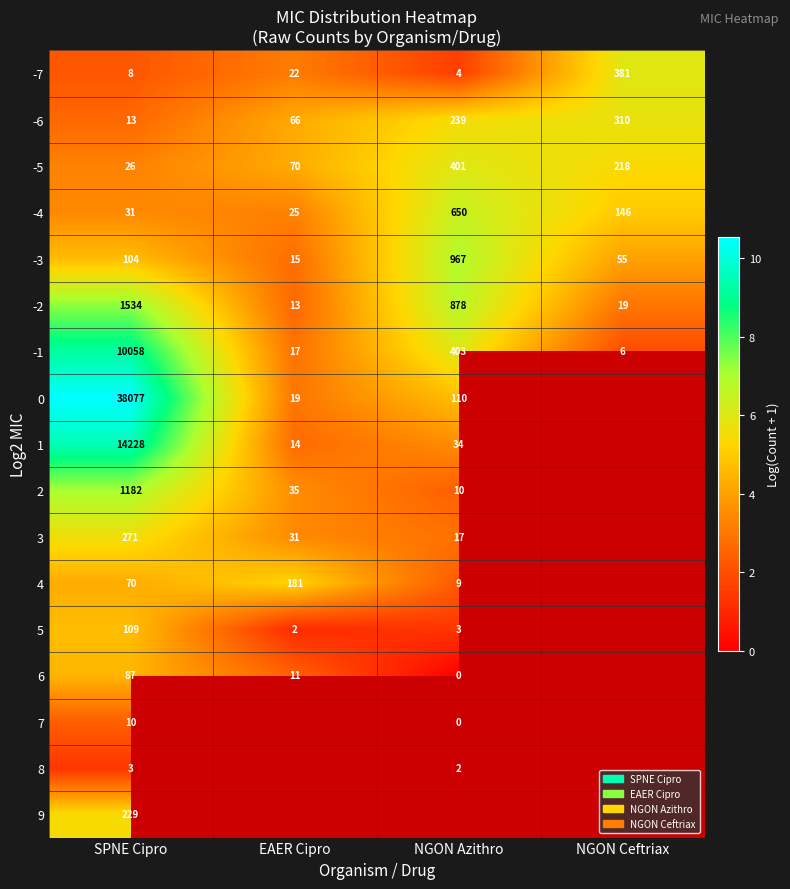

How many data points in -2 are less than 878?

2